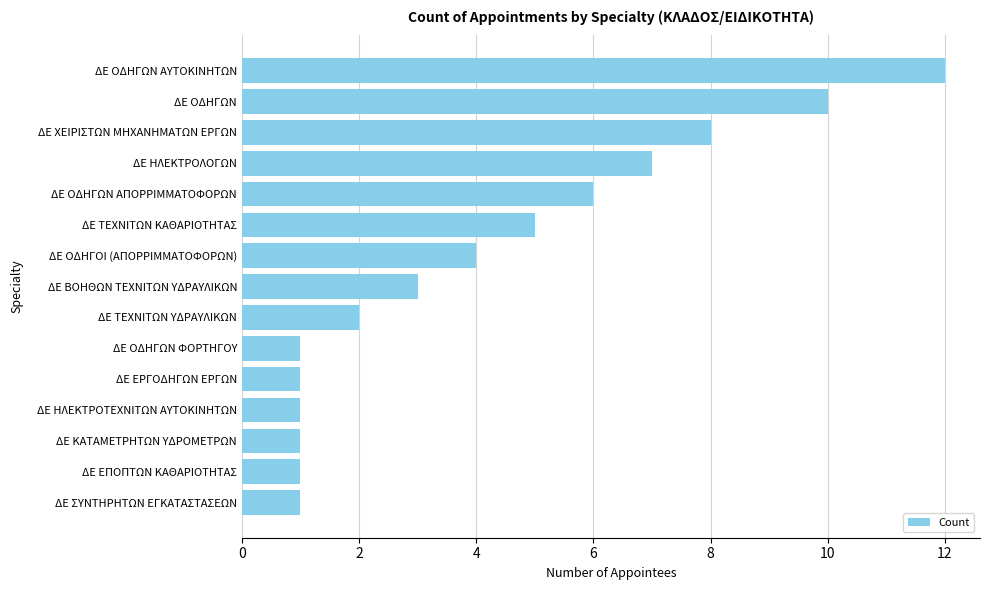

Which label corresponds to the largest value in the chart?

ΔΕ ΟΔΗΓΩΝ ΑΥΤΟΚΙΝΗΤΩΝ